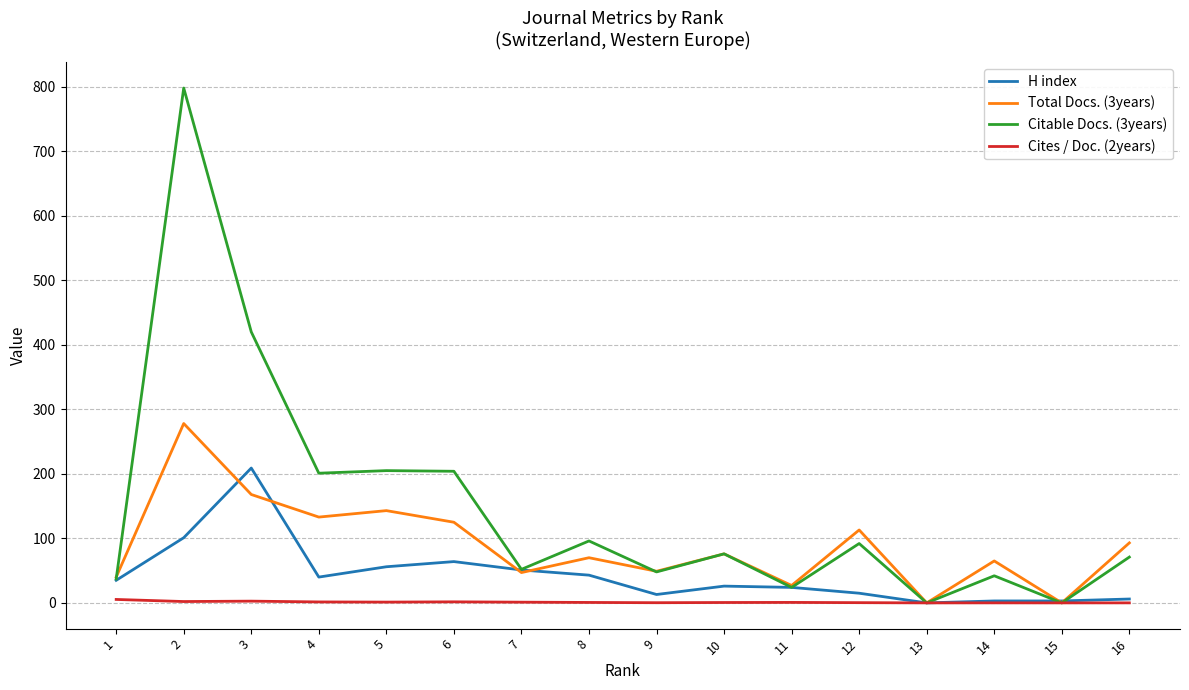

Is the value of Total Docs. (3years) at 1 greater than the value of Citable Docs. (3years) at 16?

No